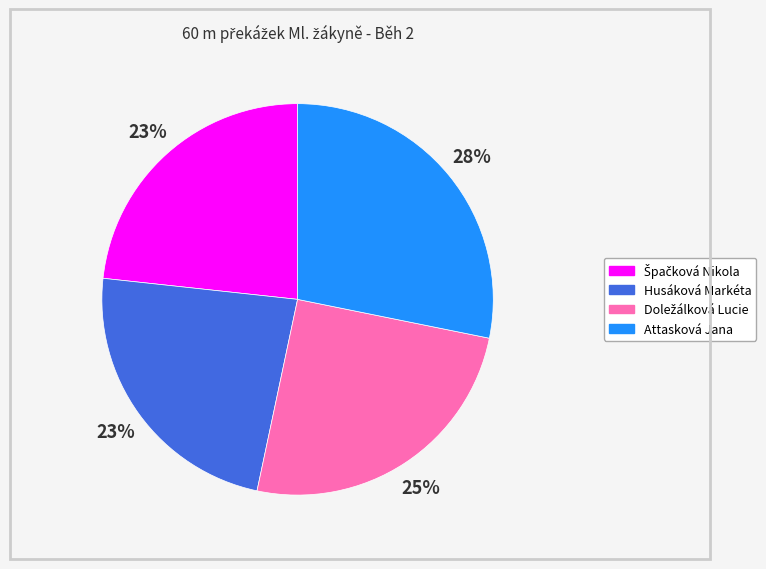

To the nearest percent, what is the average slice percentage?

25%